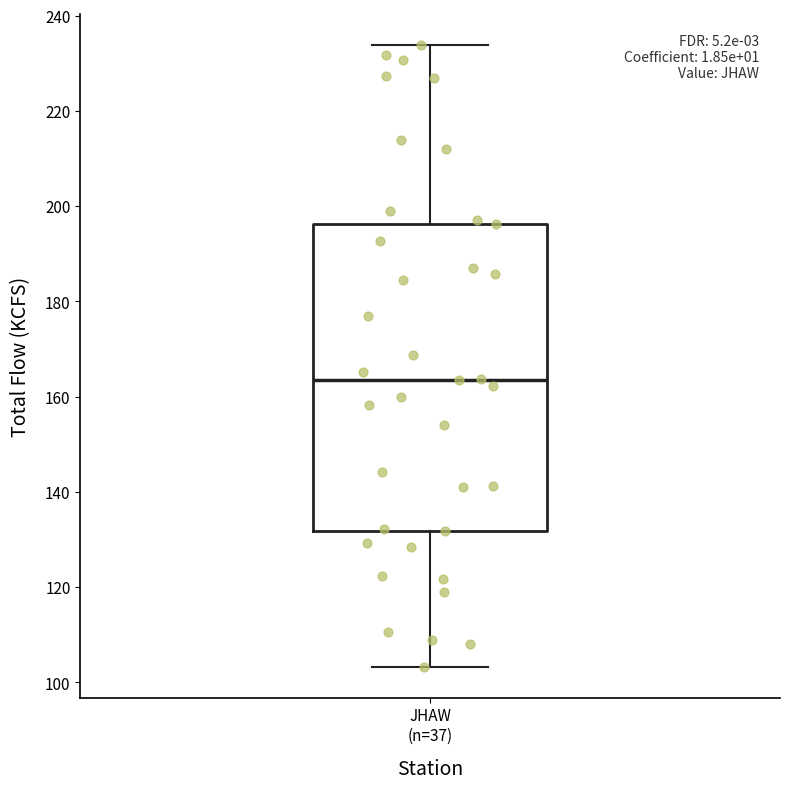

Read this box plot against the y-axis: the position of the median line, the range covered by the box, and the ends of both whiskers. The values are not printed on the chart, so give them approximately, as read against the axis.

median 164, box 132 to 196, whiskers 104 to 234